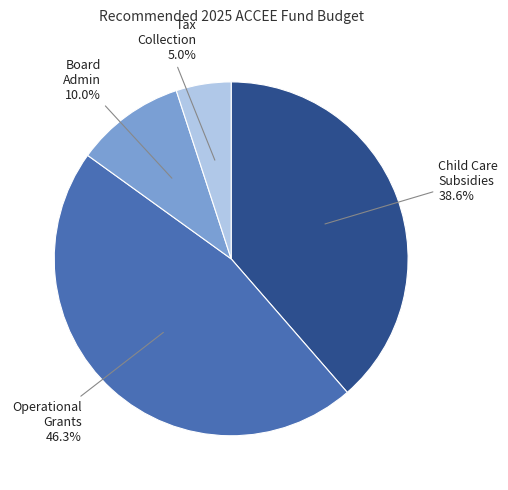

Is there any slice that represents more than half of the pie?

No